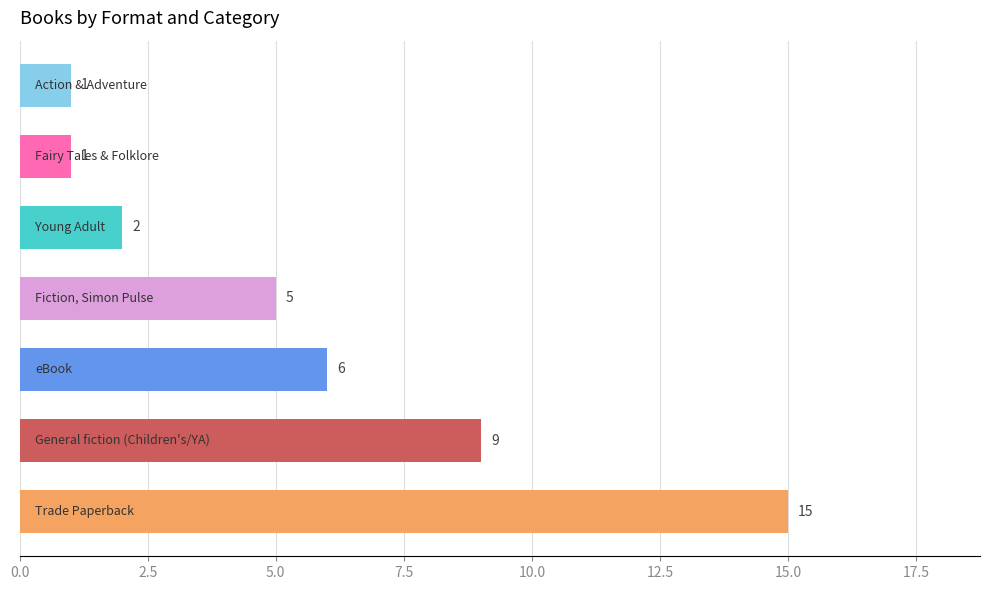

What is the average value?

6